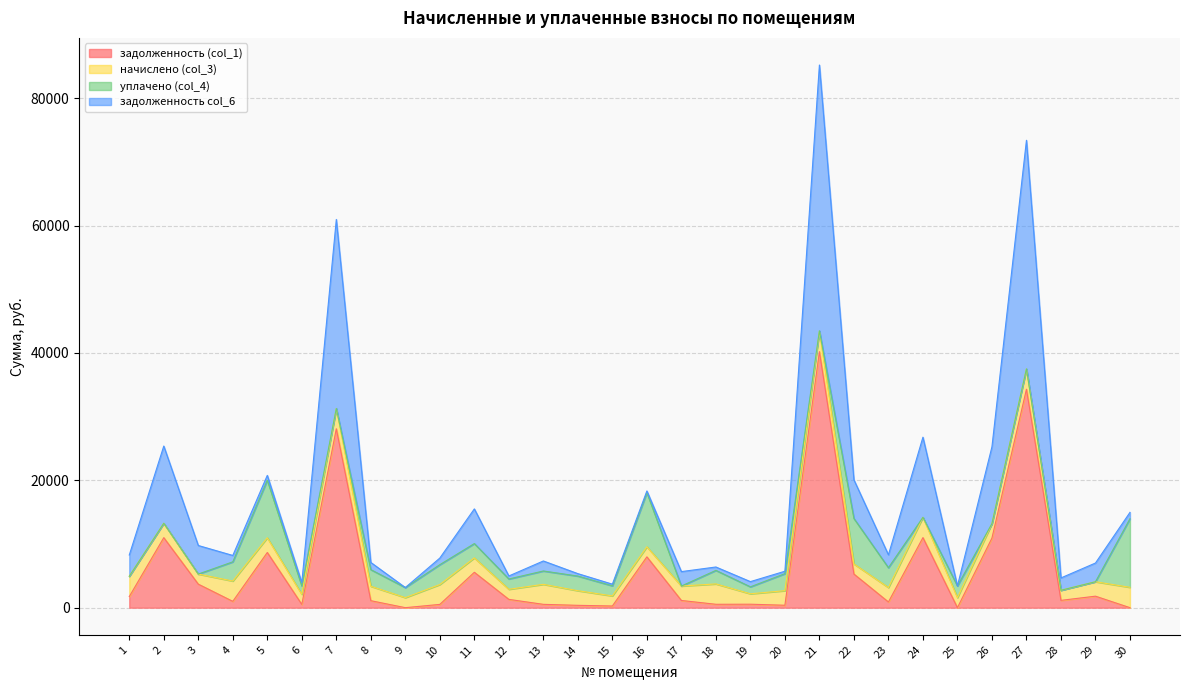

Does the chart display data point markers on the line(s)?

No